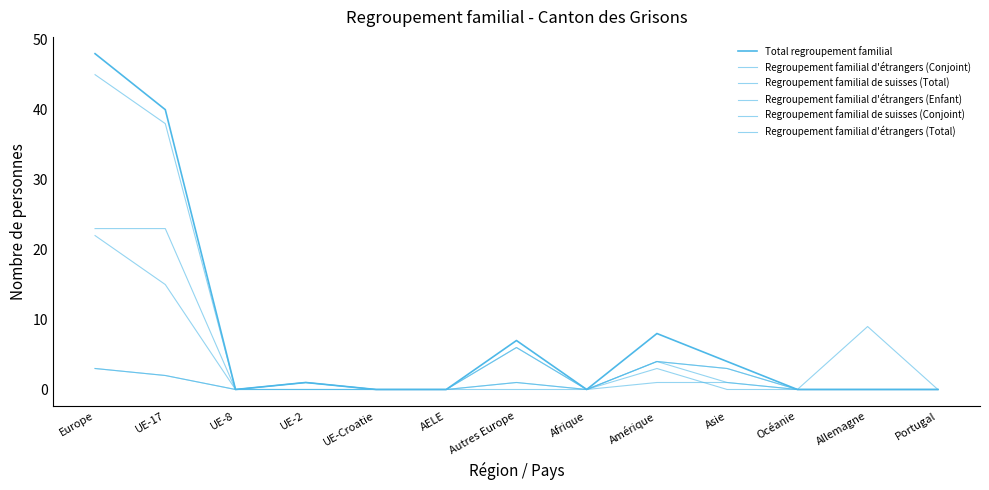

Reading right to left, extract all data points from this chart.

Total regroupement familial: 0	0	0	4	8	0	7	0	0	1	0	40	48
Regroupement familial d'étrangers (Conjoint): 0	9	0	0	3	0	6	0	0	1	0	15	22
Regroupement familial de suisses (Total): 0	0	0	3	4	0	1	0	0	0	0	2	3
Regroupement familial d'étrangers (Enfant): 0	0	0	1	1	0	0	0	0	0	0	23	23
Regroupement familial de suisses (Conjoint): 0	0	0	3	4	0	1	0	0	0	0	2	3
Regroupement familial d'étrangers (Total): 0	0	0	1	4	0	6	0	0	1	0	38	45